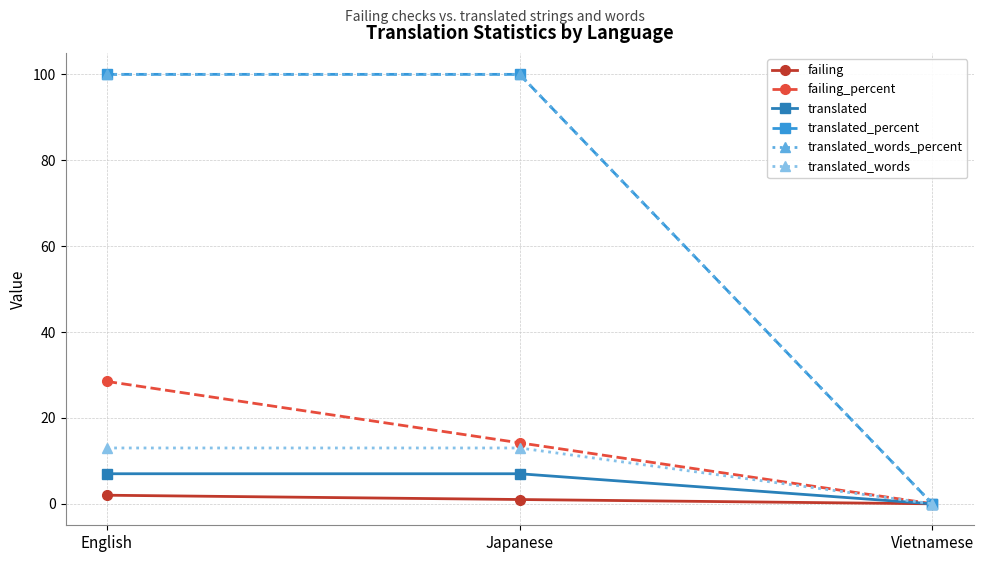

At English, list the series in order from smallest to largest.

failing, translated, translated_words, failing_percent, translated_percent, translated_words_percent